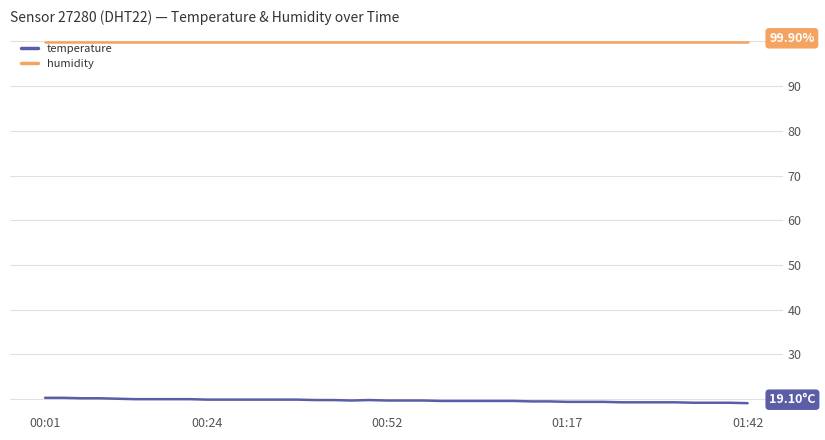

True or false: humidity and temperature cross at least once.

False